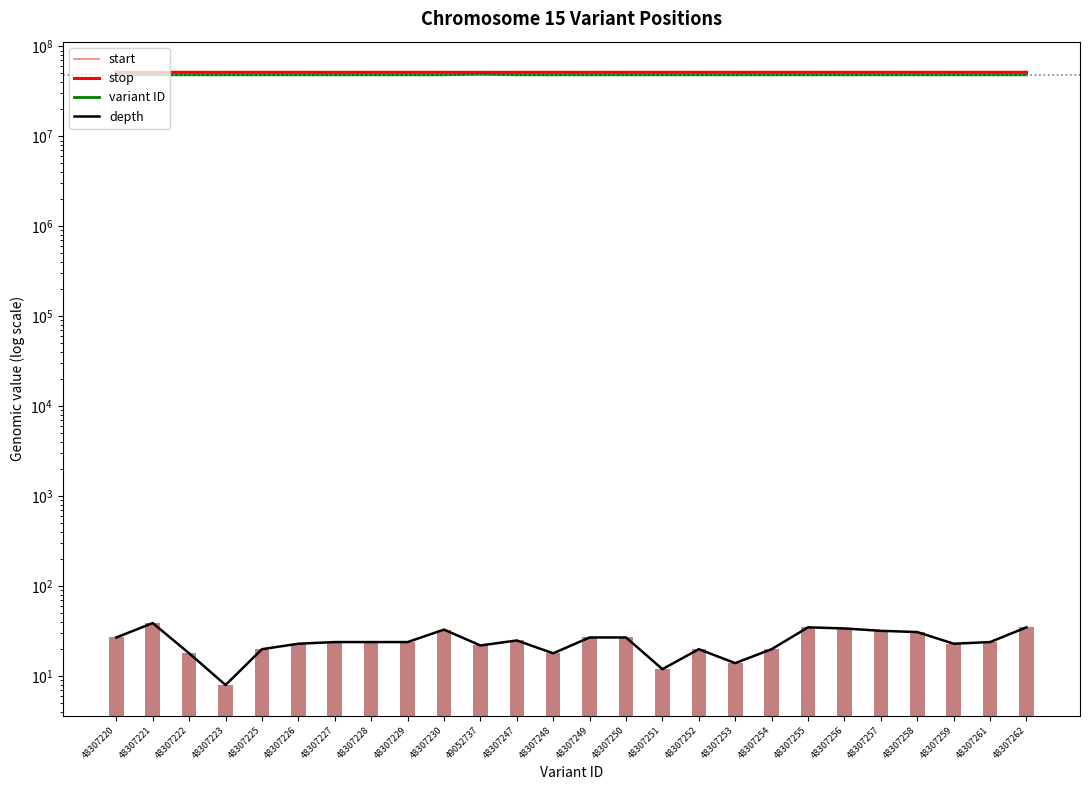

At which category is the sum across all series the highest?

49052737